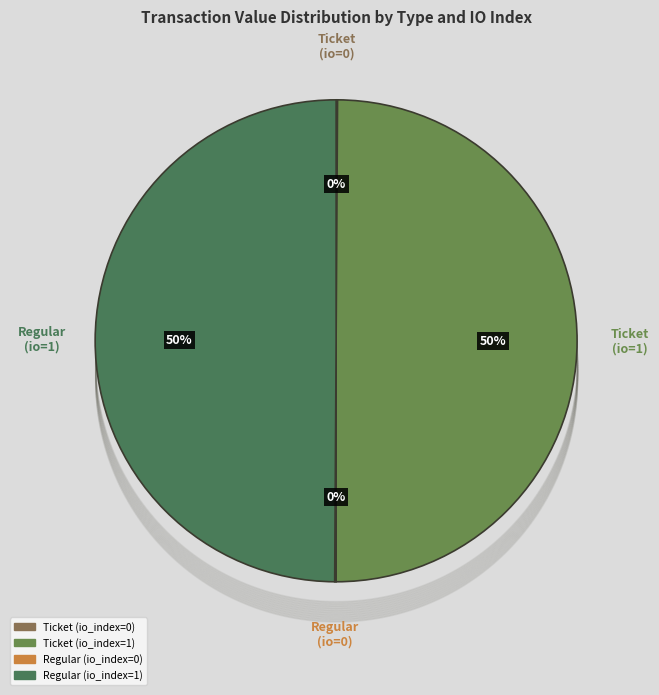

Which slice is the largest?

Ticket (io_index=1)